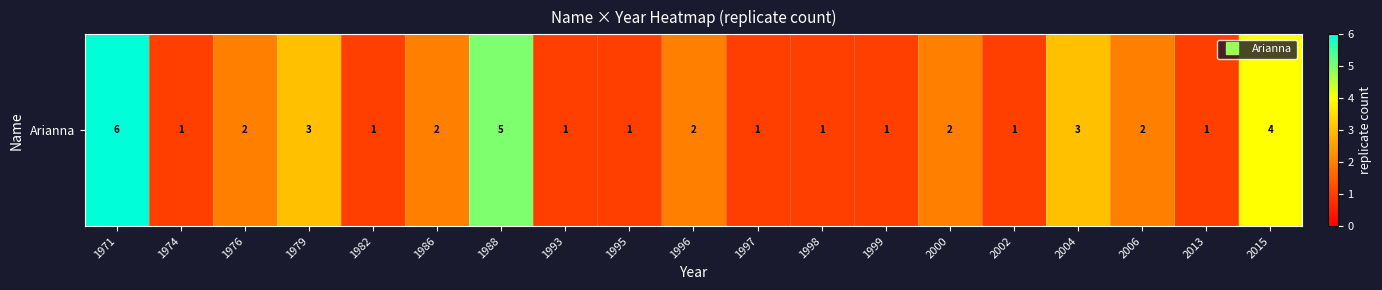

List the labels in order of value, largest first.

1971, 1988, 2015, 1979, 2004, 1976, 1986, 1996, 2000, 2006, 1974, 1982, 1993, 1995, 1997, 1998, 1999, 2002, 2013